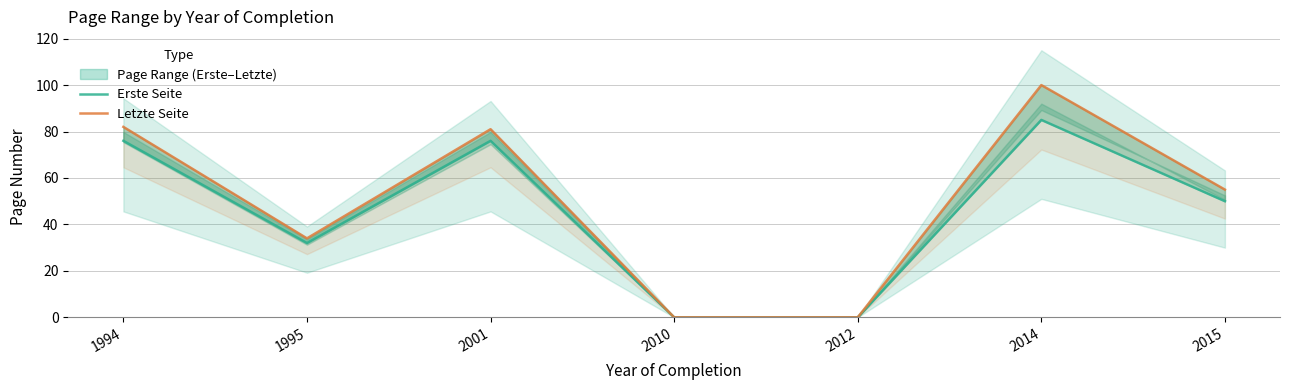

Is it true that Erste Seite equals 76 at 2001?

True